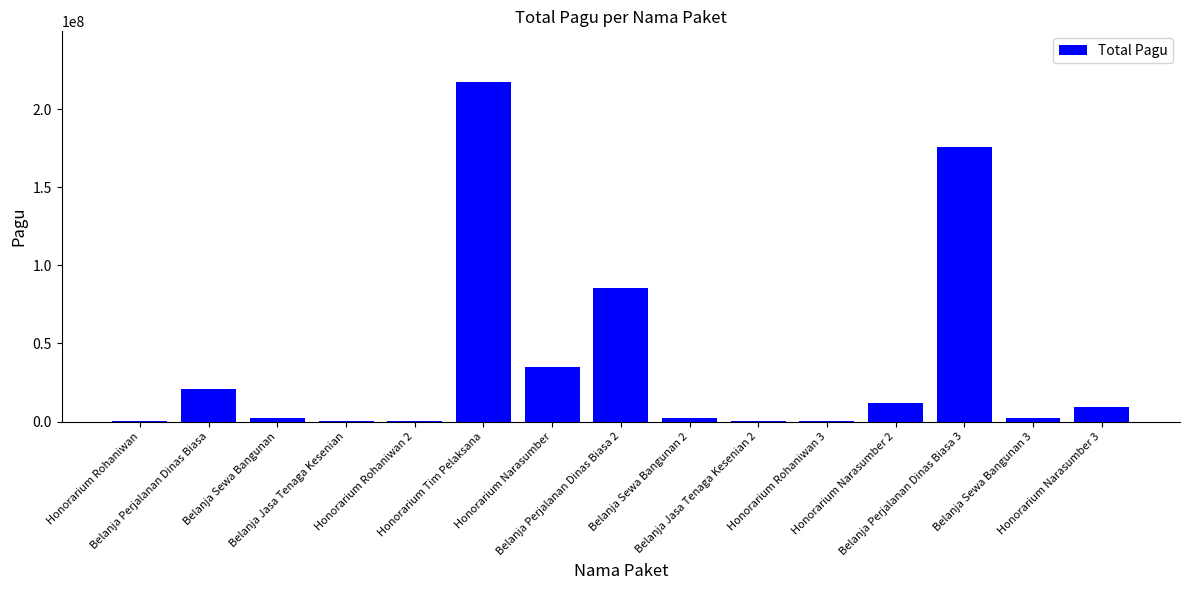

What is the maximum value shown in the chart?

217200000